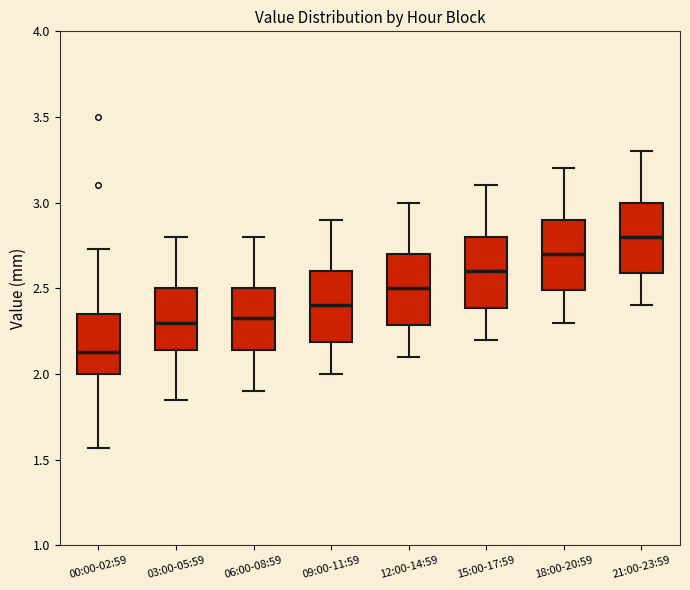

Which box's median line is the lowest?

00:00-02:59